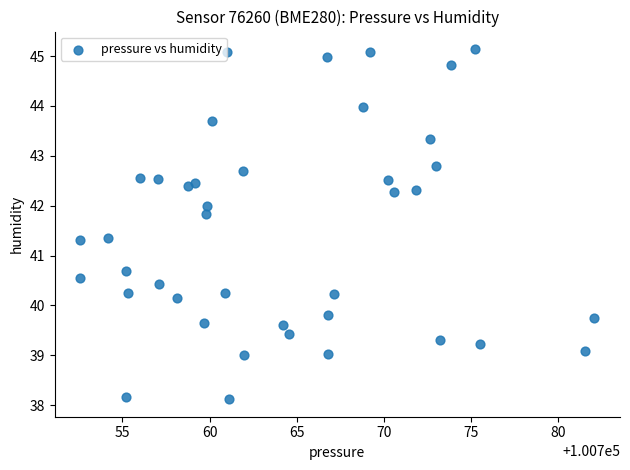

What is the range of X values (max minus min)?

29.5